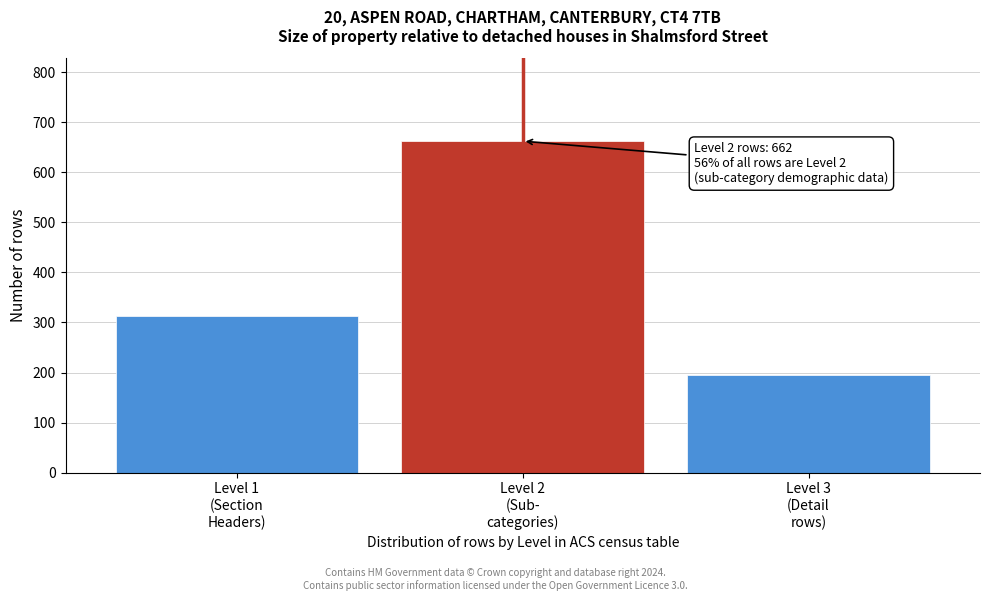

Reading right to left, transcribe all the data shown in this chart.

195	662	312